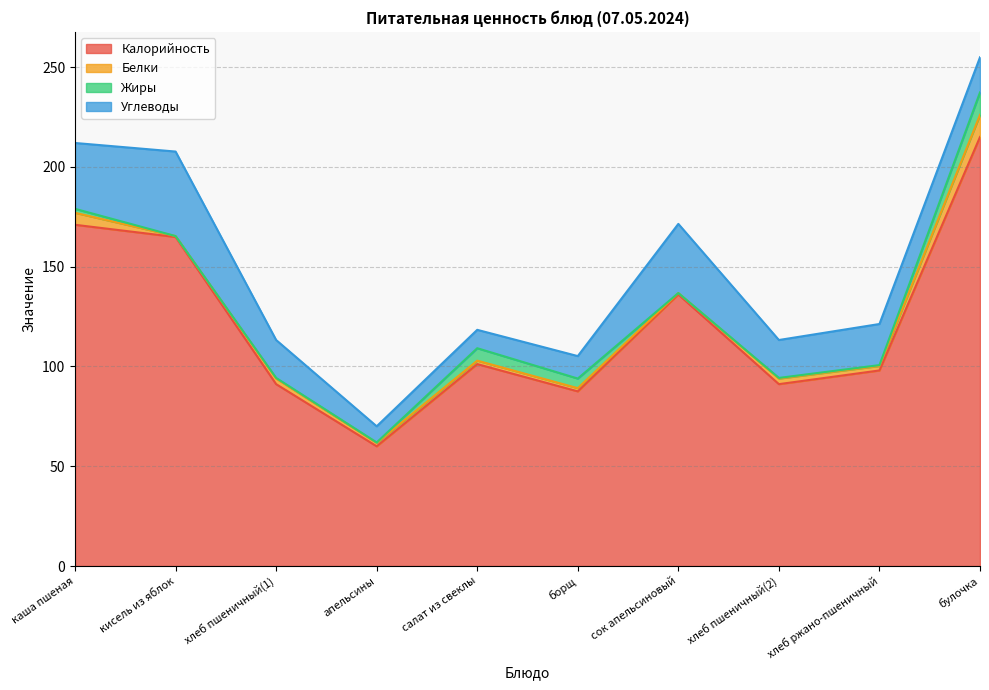

Reading left to right, transcribe all the data shown in this chart.

Калорийность: 171.0	164.9	91.1	60.0	101.2	87.5	136.1	91.1	98.0	215.0
Белки: 6.0	0.5	2.8	1.7	1.7	1.6	0.7	2.8	2.2	11.1
Жиры: 2.0	0.0	0.3	0.2	6.2	4.8	0.0	0.3	0.4	11.3
Углеводы: 33.0	42.4	19.0	8.1	9.2	11.3	34.7	19.0	20.6	17.6